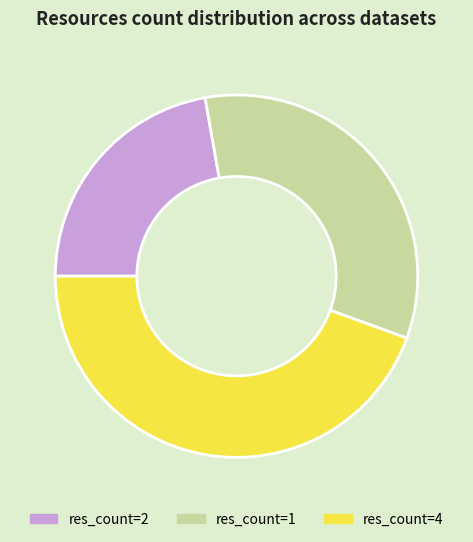

Does any single category account for the majority?

No